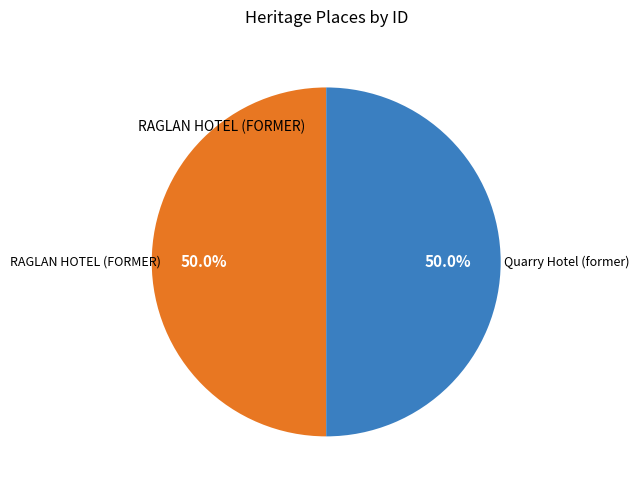

How many segments does this pie chart have?

2